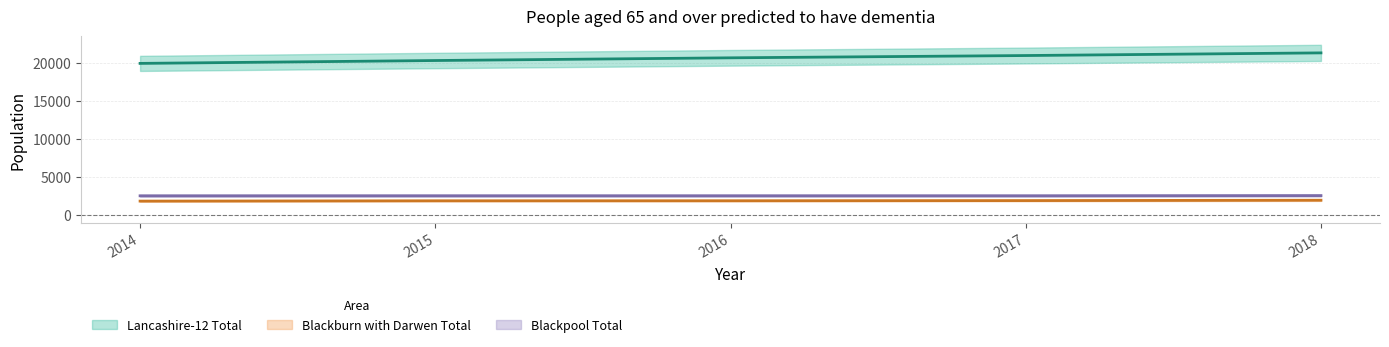

What is the value of the Blackburn with Darwen Total point at the 1st from the left?

1789